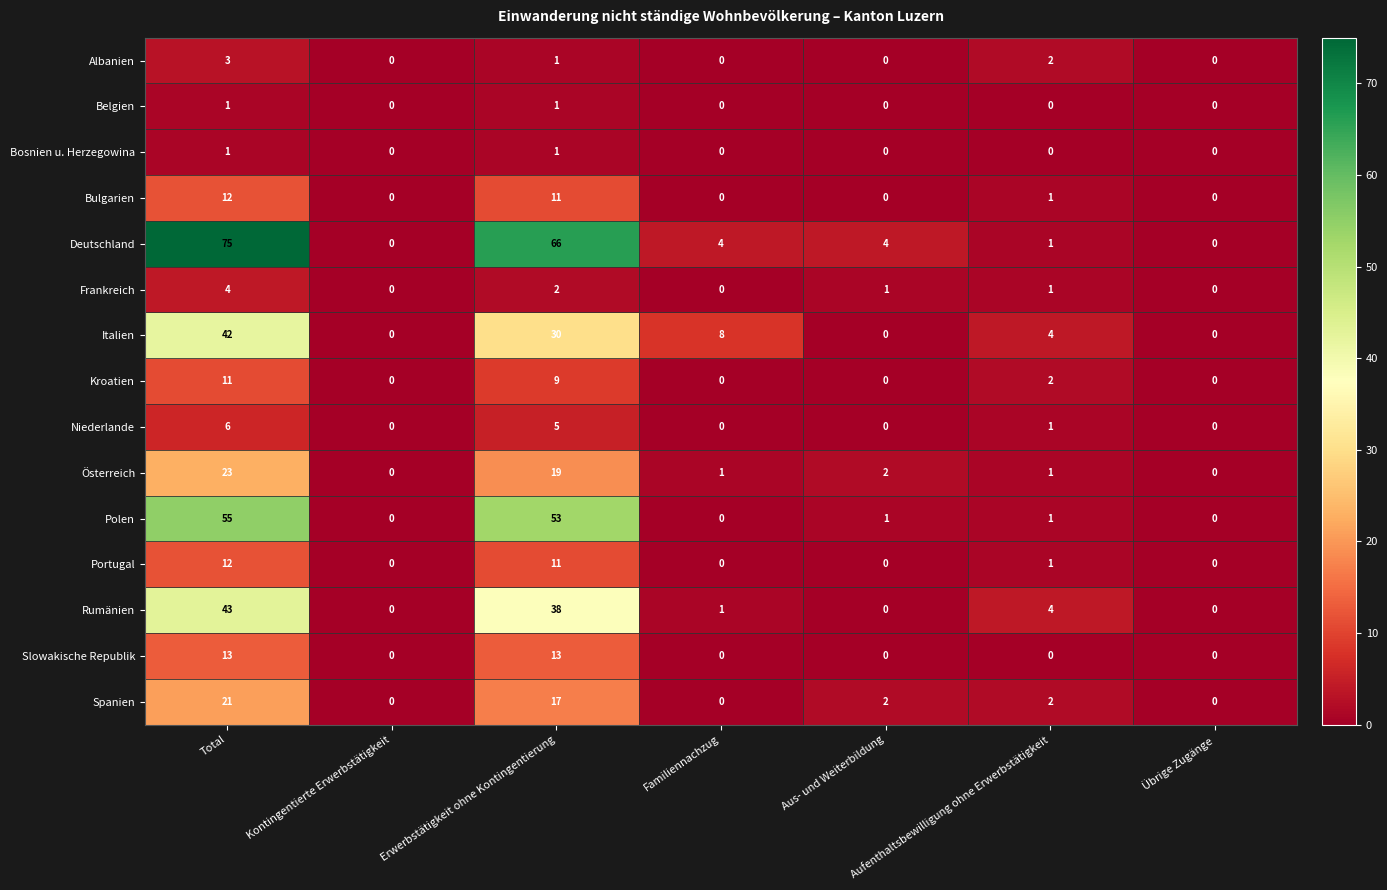

Which series has the largest total across all categories?

Deutschland